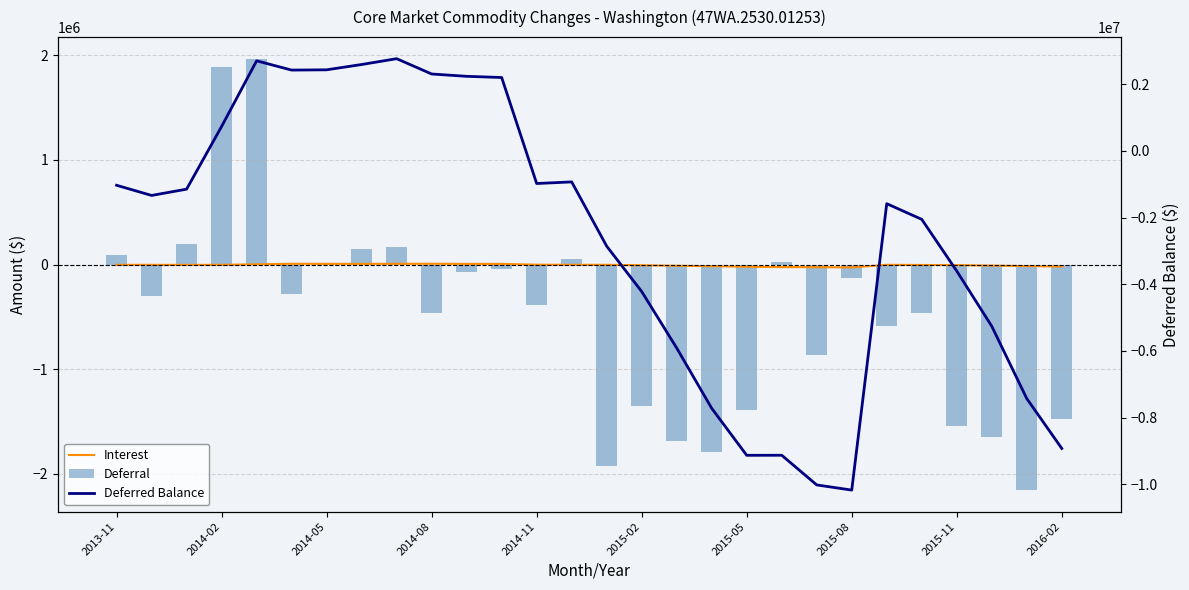

Are the bars horizontal?

No